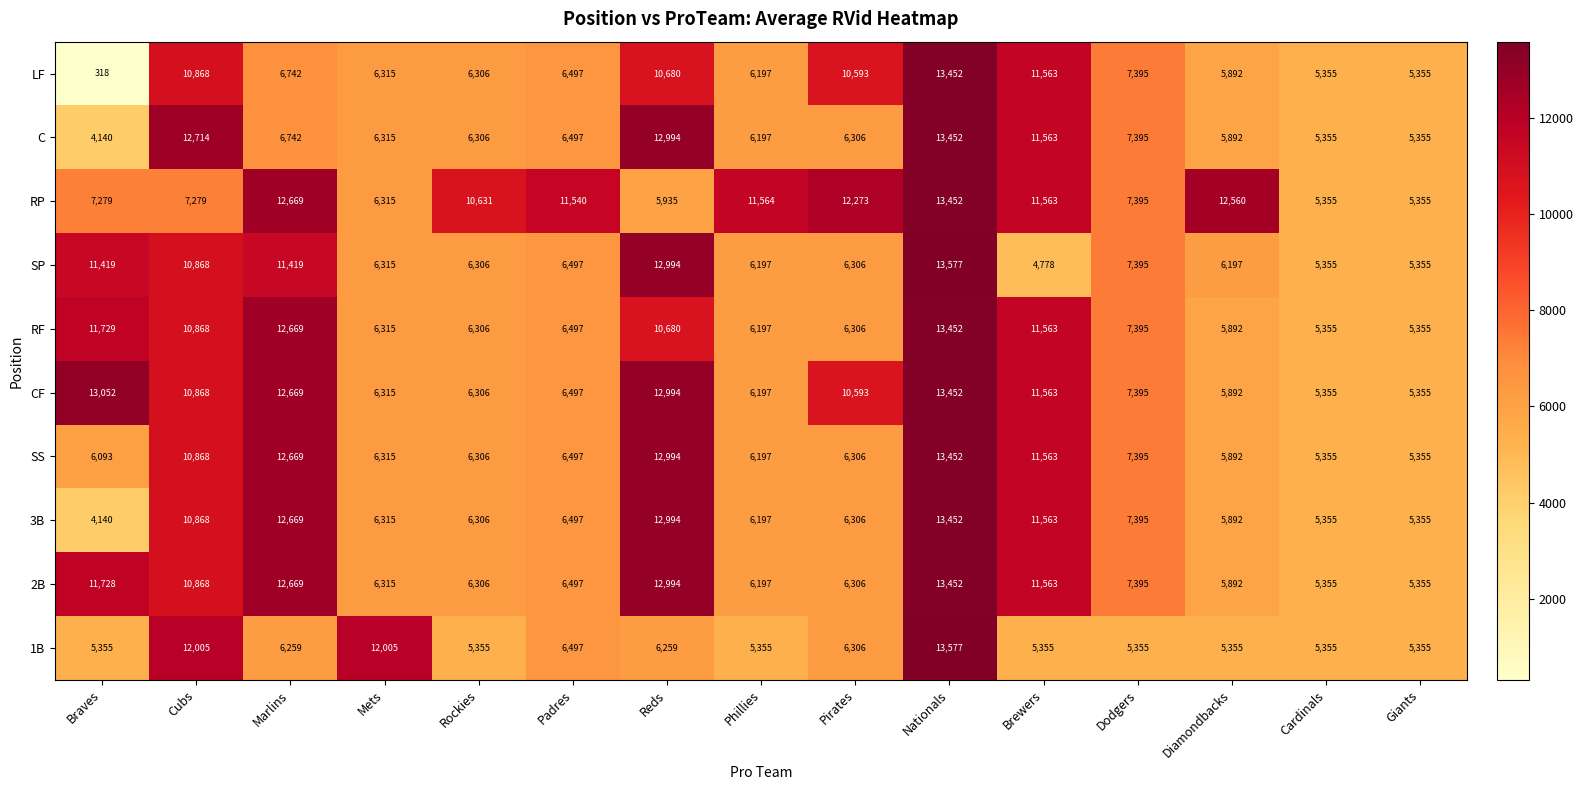

At which label does 3B first exceed 6315?

Cubs